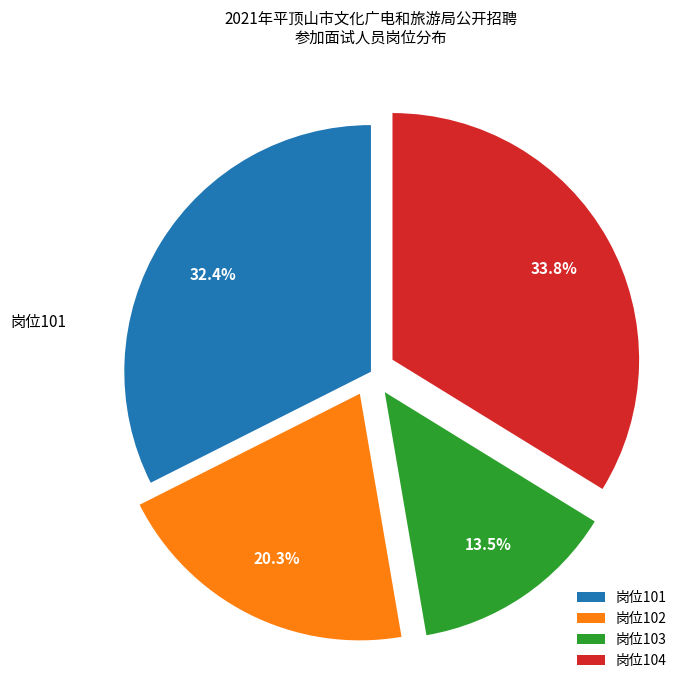

Does any single category account for the majority?

No